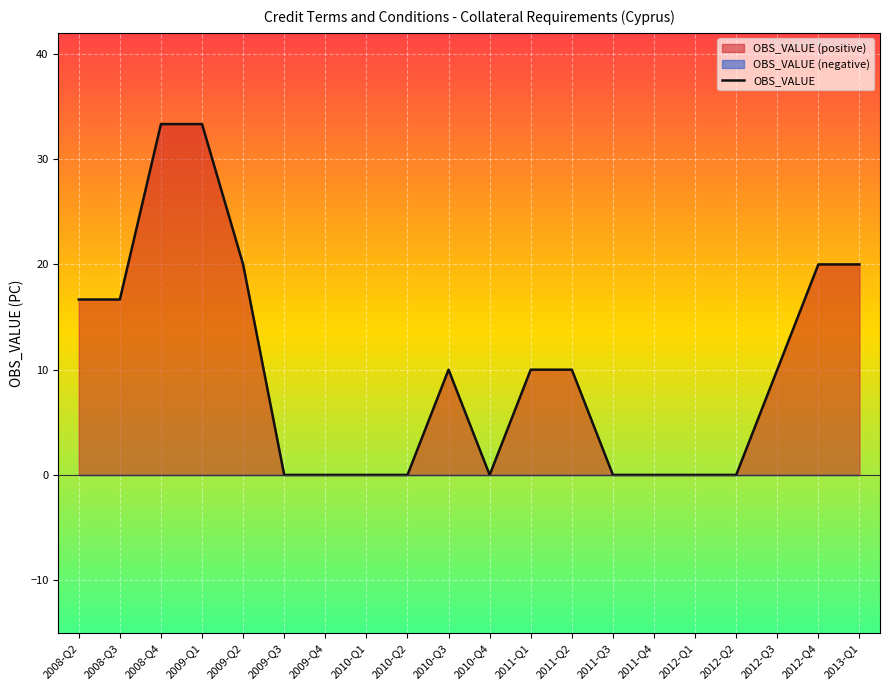

What position from the right is 2012-Q2?

4